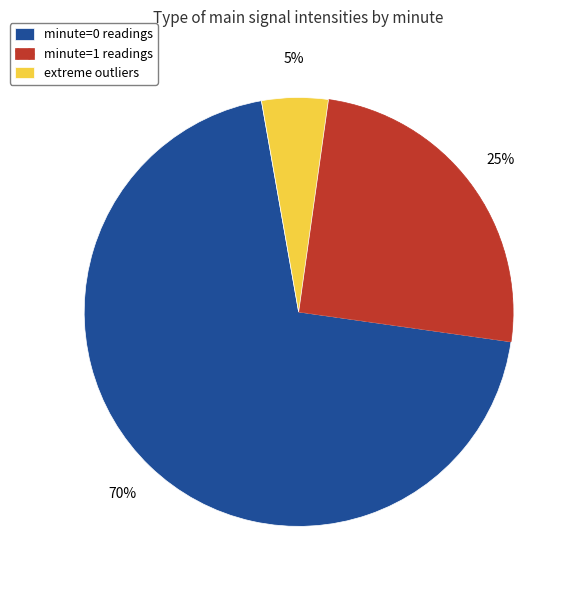

Rank the categories by value from lowest to highest.

extreme outliers, minute=1 readings, minute=0 readings